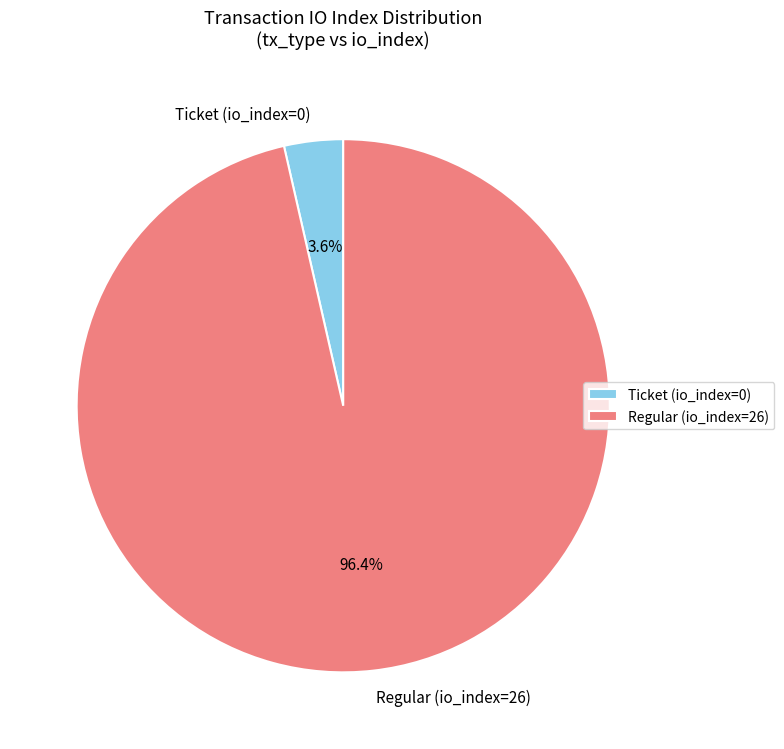

Is the sum of Ticket (io_index=0) and Regular (io_index=26) greater than half?

Yes